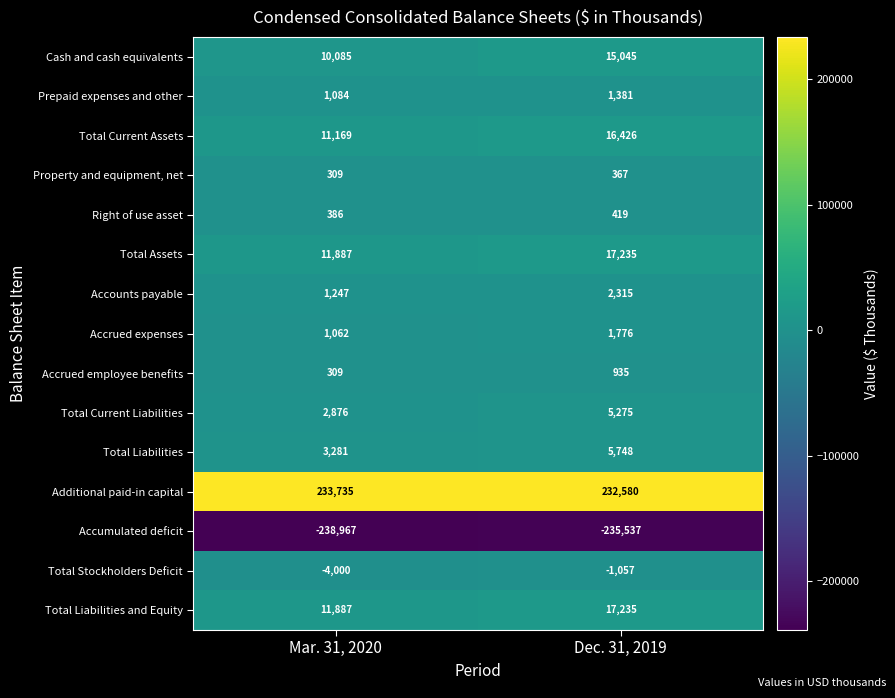

What is the spread (max minus min) of values at Dec. 31, 2019?

468117